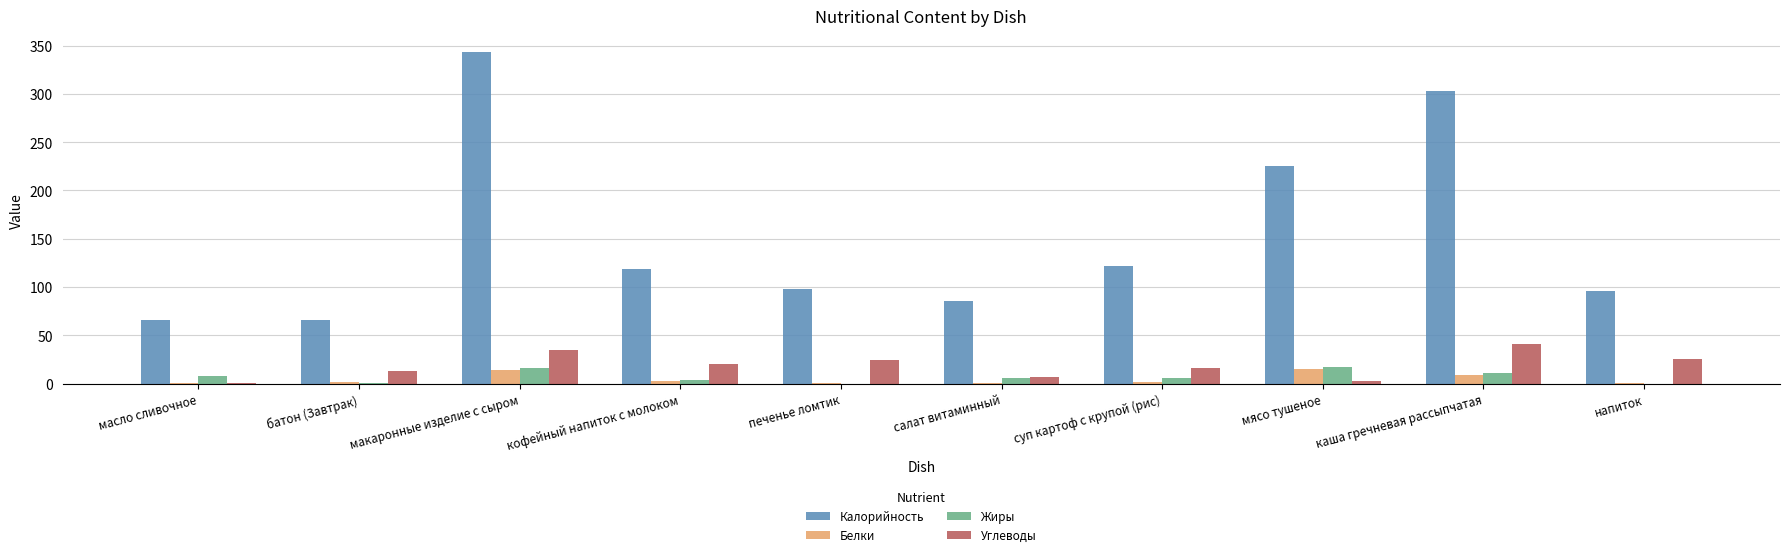

Is the value of Жиры at печенье ломтик greater than the value of Калорийность at салат витаминный?

No